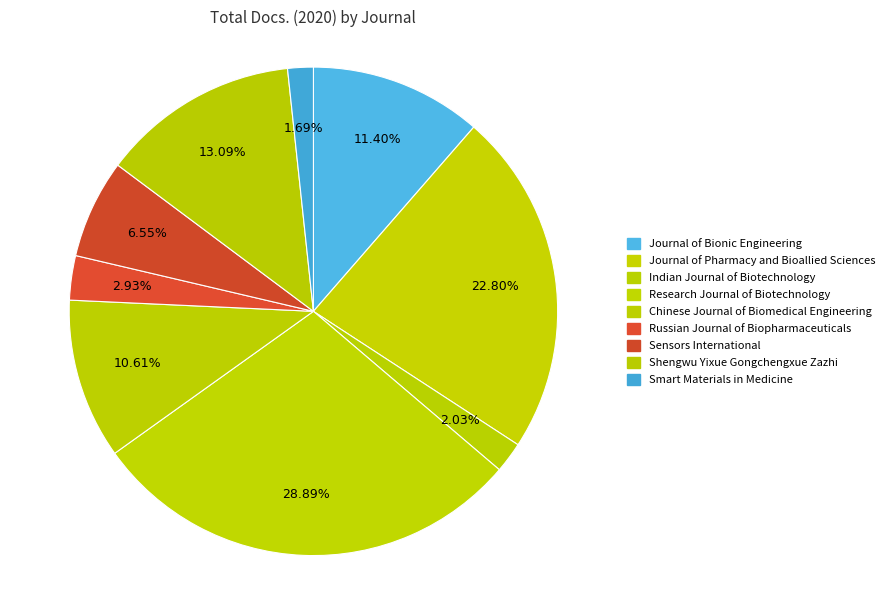

What is the largest slice in the pie chart?

Research Journal of Biotechnology